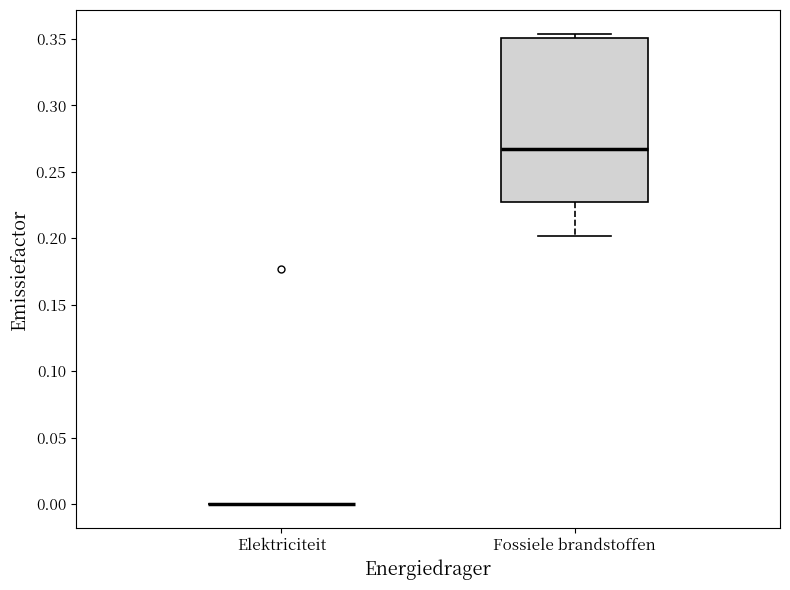

Reading left to right, transcribe this box plot: for each box, give where its median line is, the range the box spans, and where its two whiskers end, as read against the y-axis. The values are not printed on the chart, so give them approximately, as read against the axis.

Elektriciteit: box collapsed to a line at 0.000, whiskers 0.000 to 0.000
Fossiele brandstoffen: median 0.265, box 0.225 to 0.350, whiskers 0.200 to 0.355